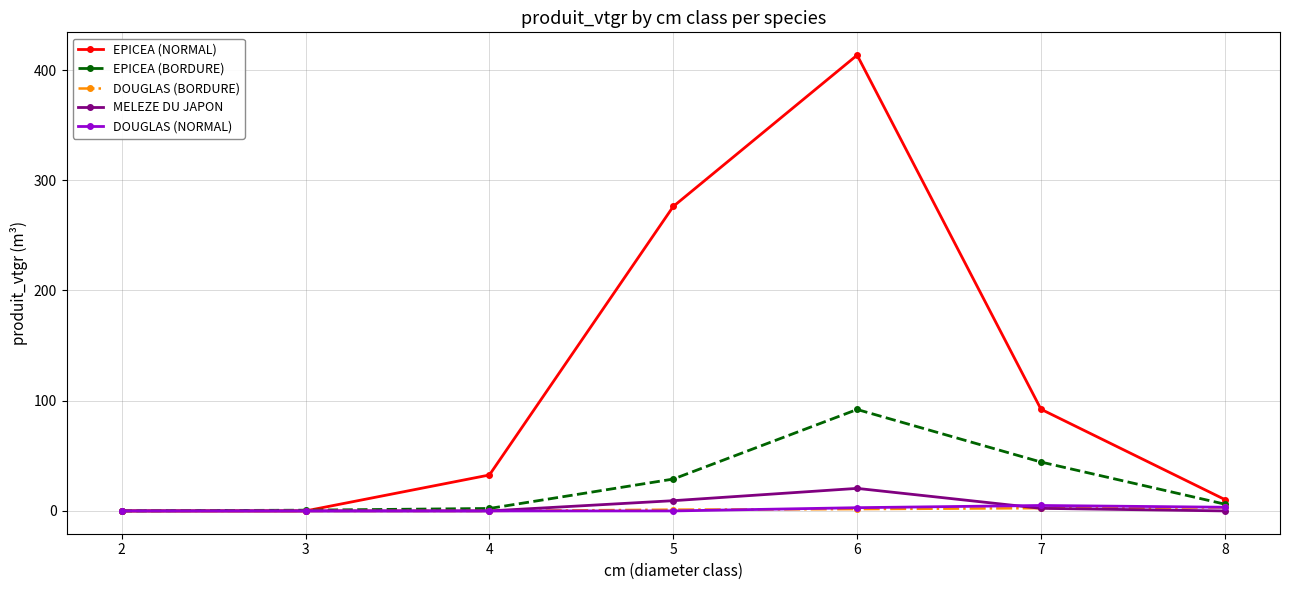

At which category is the sum across all series the highest?

6